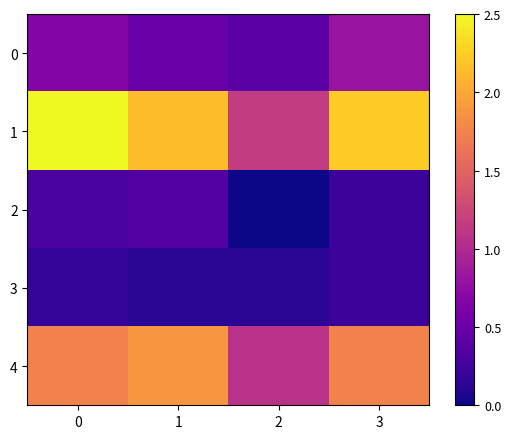

What is the difference between the highest and lowest values at 2?

1.2